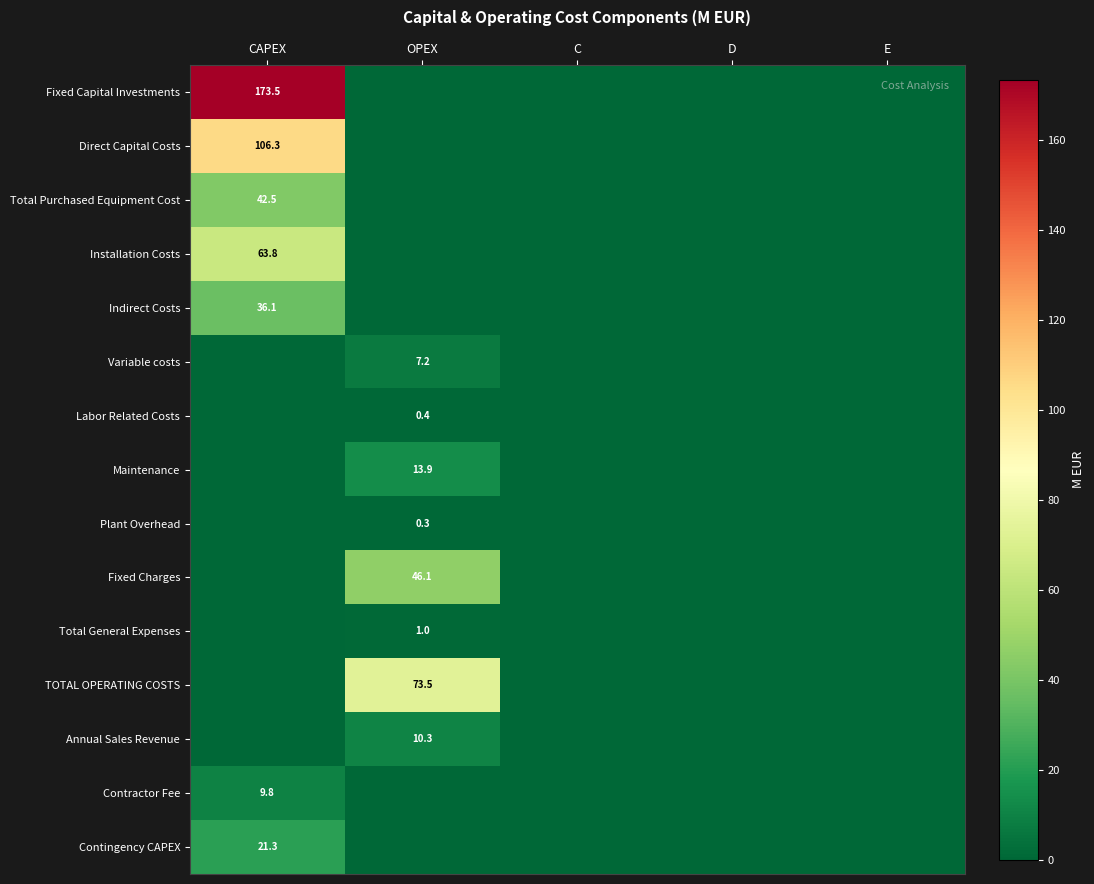

Is it true that TOTAL OPERATING COSTS equals 124.9 at OPEX?

False